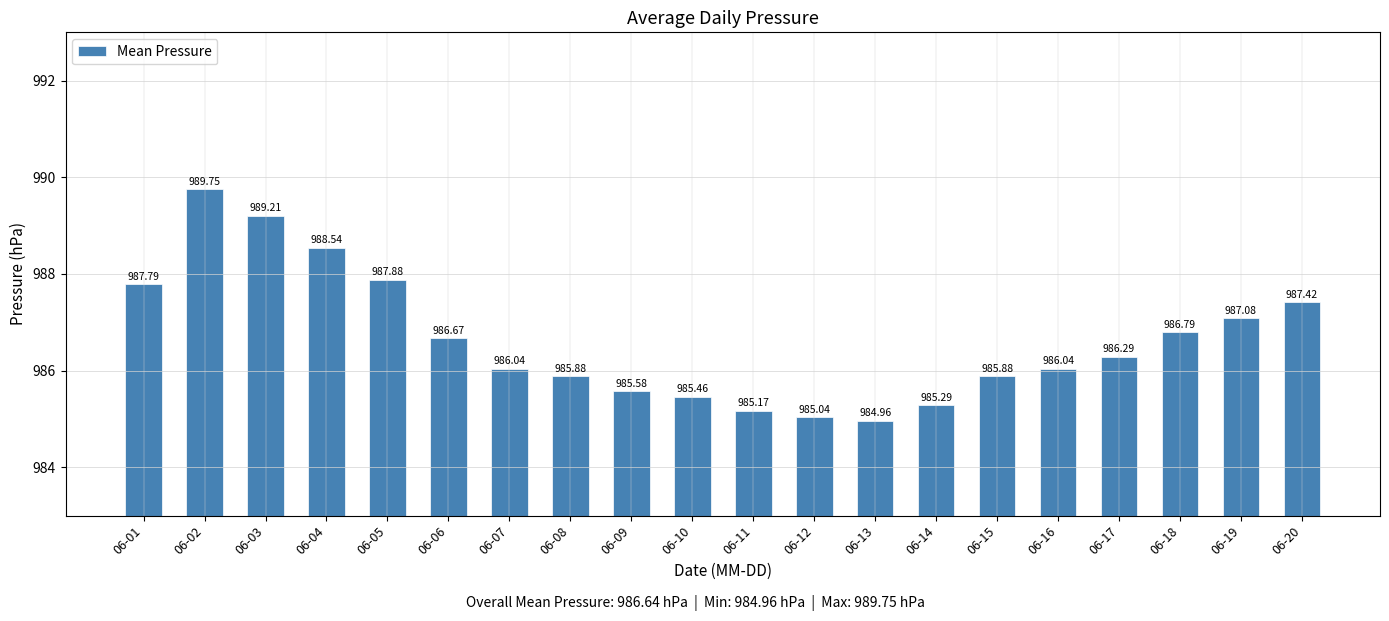

How many categories are shown in the chart?

20